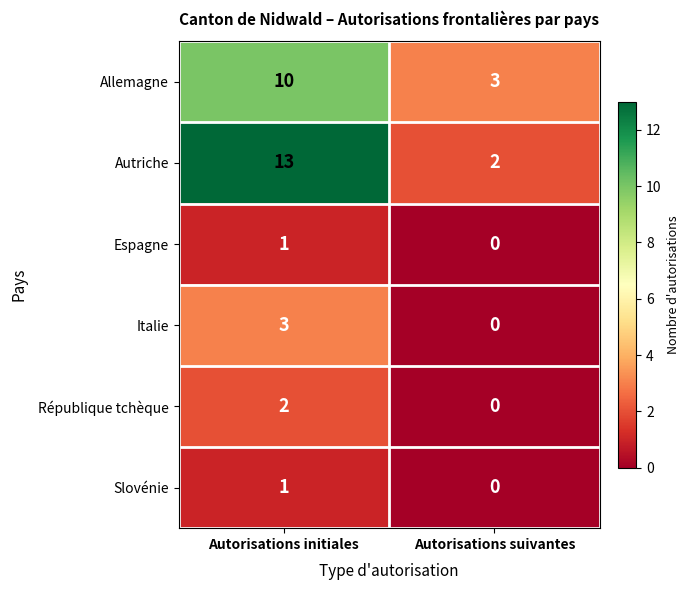

At how many categories does at least one series exceed 8?

1